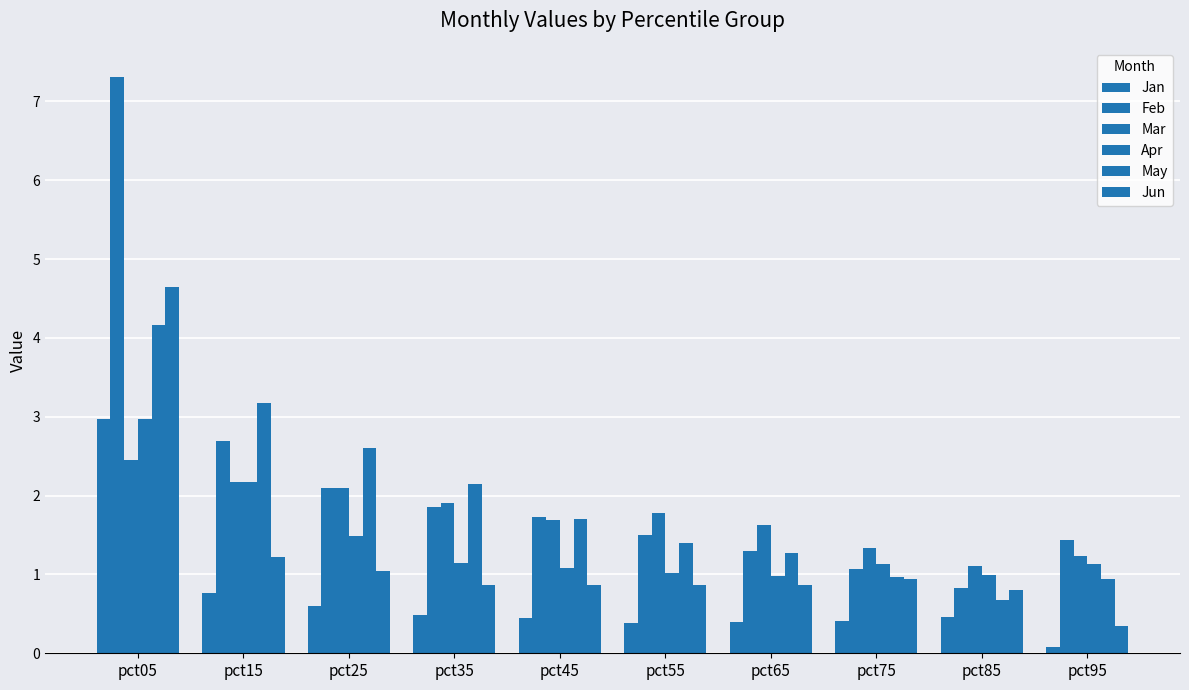

How many groups of bars are there?

10